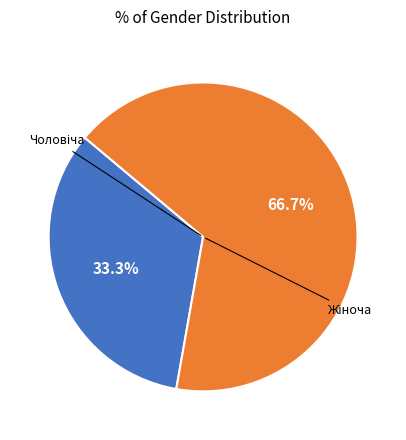

Does any single category account for the majority?

Yes